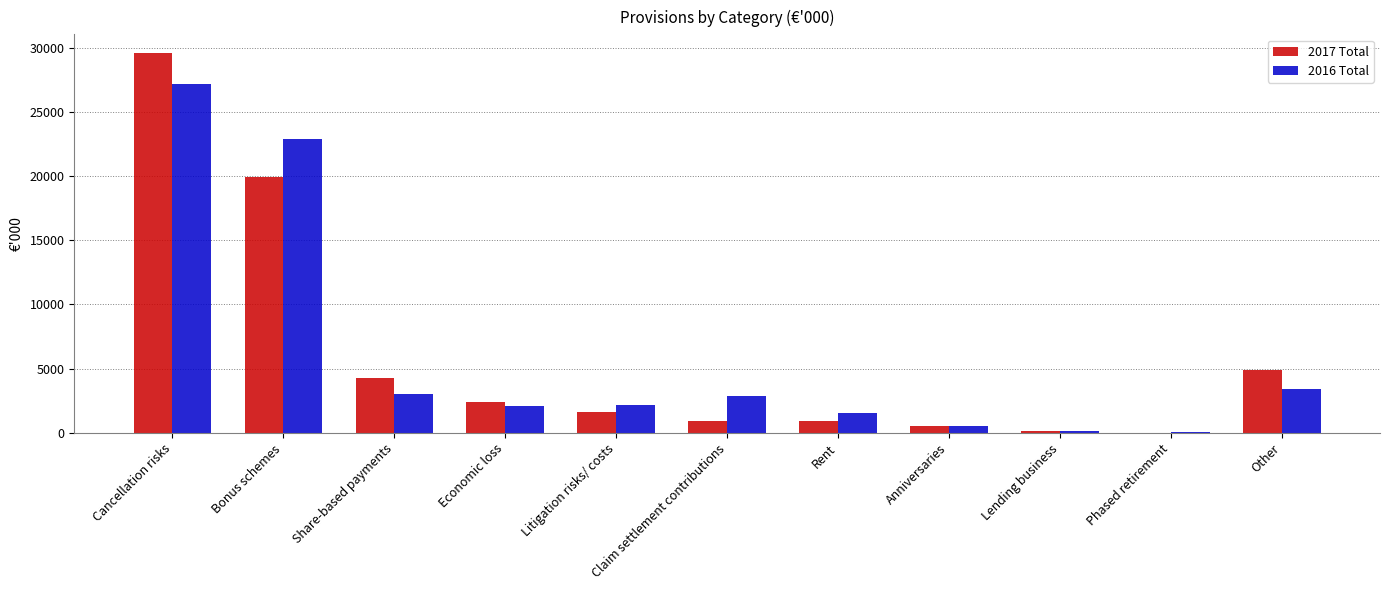

Which series changed the most between Cancellation risks and Bonus schemes?

2017 Total